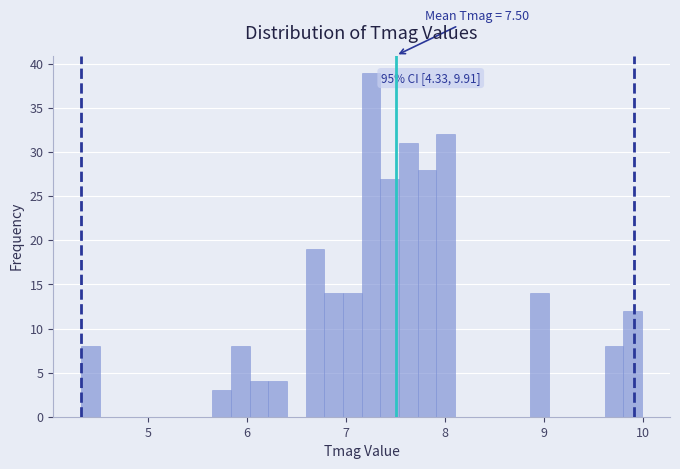

Around what value on the x-axis is the tallest bar? Give the approximate position of its centre, as read against the axis.

7.3